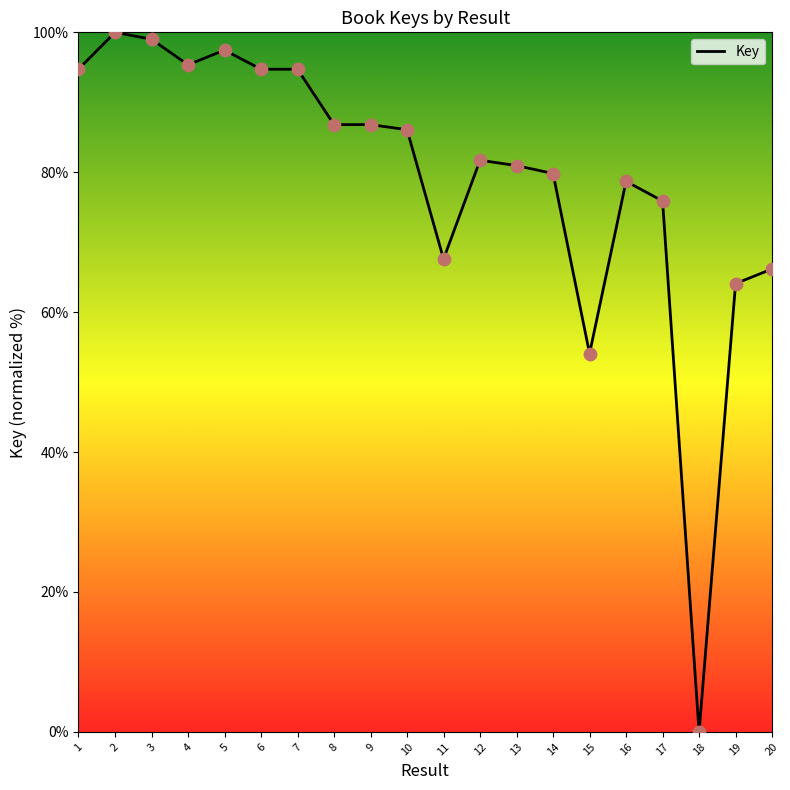

What is the change in value from 4 to 20?

-29.2